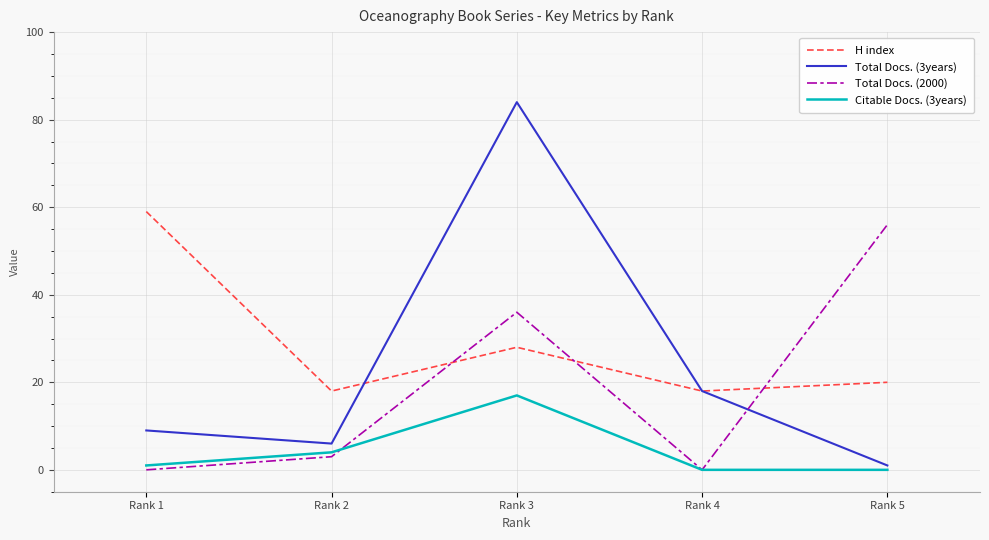

Does the chart display data point markers on the line(s)?

No